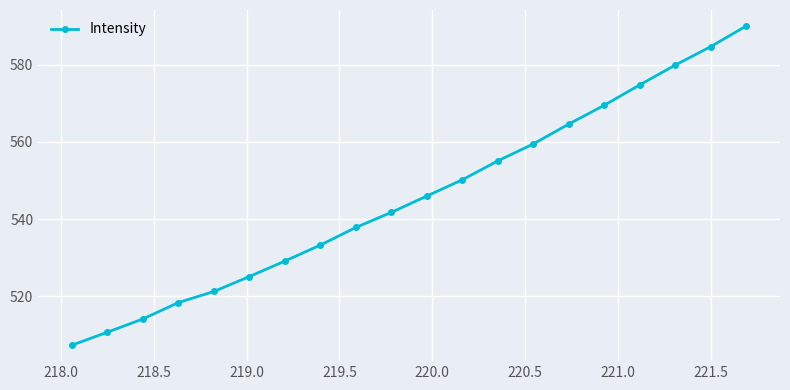

True or false: the data has more than 1 interior local peaks.

False